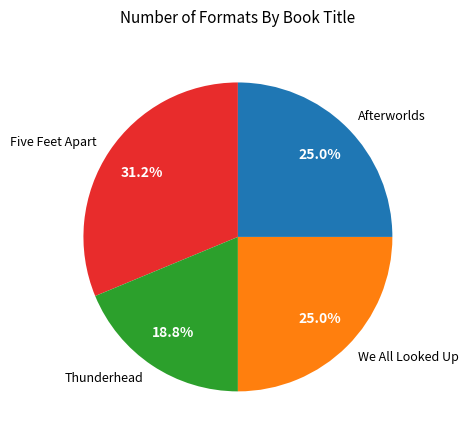

To the nearest percent, what percentage of the pie is We All Looked Up?

25%